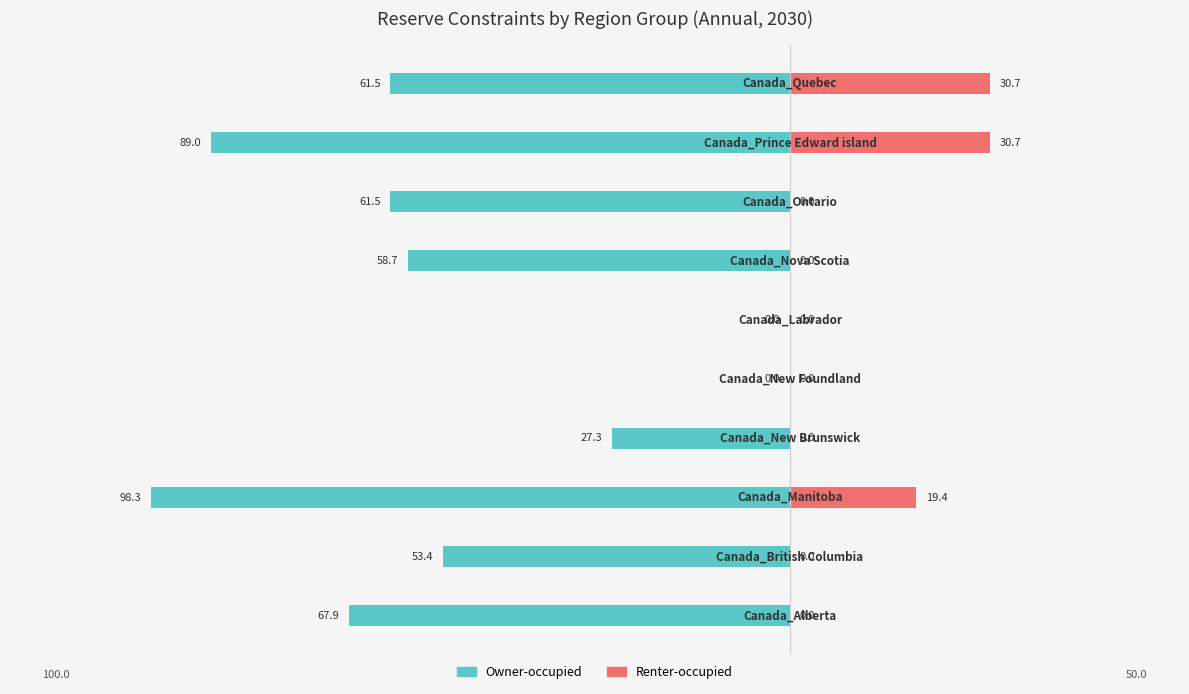

What is the approximate value of Owner-occupied at 9?

-61.5